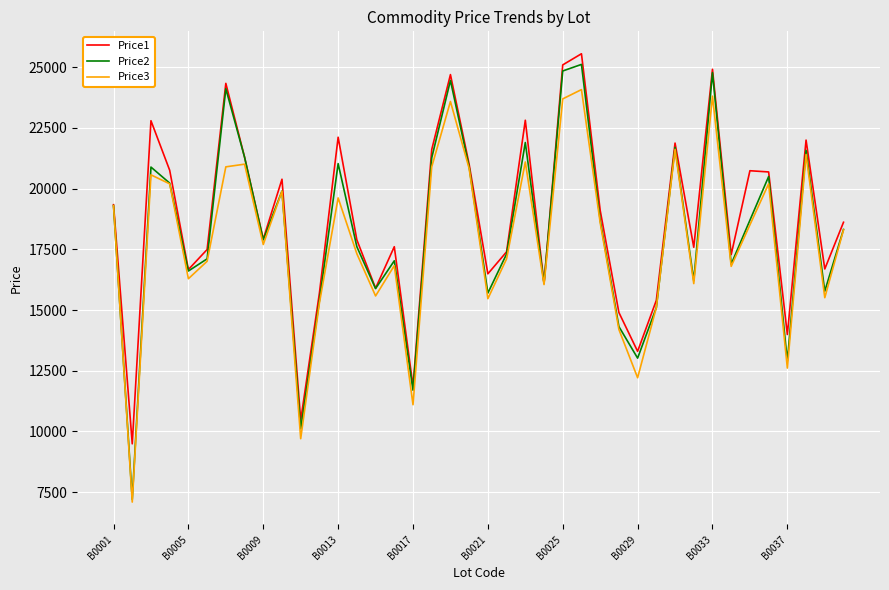

In Price1, how many points are higher than both neighbors (excluding endpoints)?

12